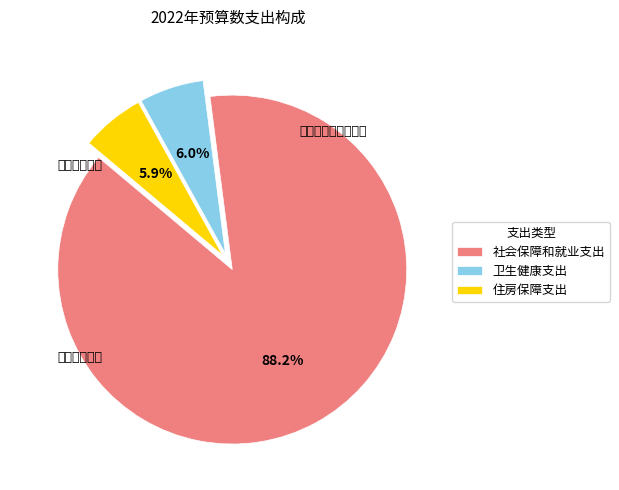

To the nearest percent, what is the difference between the 社会保障和就业支出 and 住房保障支出 slice percentages?

82%